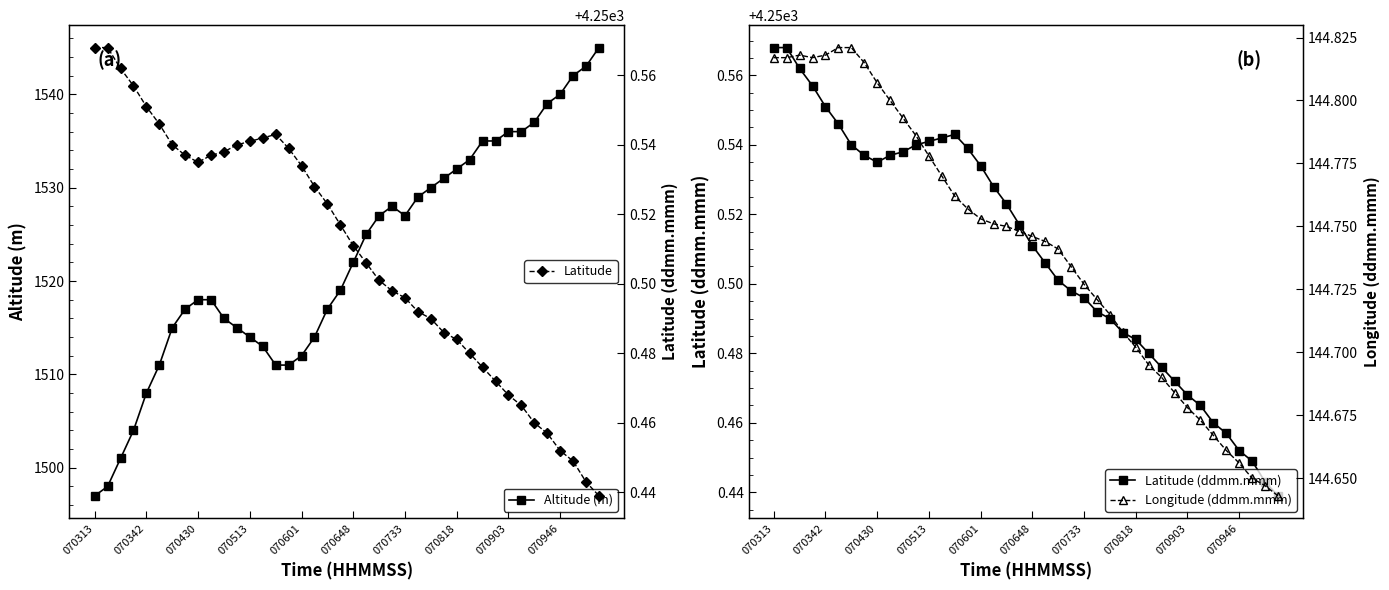

True or false: Latitude (ddmm.mmm) and Latitude cross at least once.

False